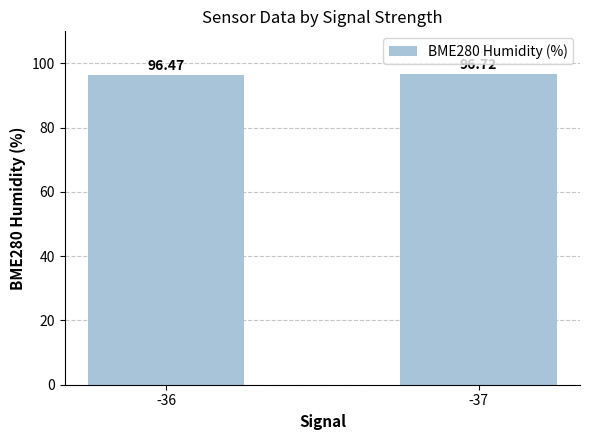

List the labels in order of value, smallest first.

-36, -37